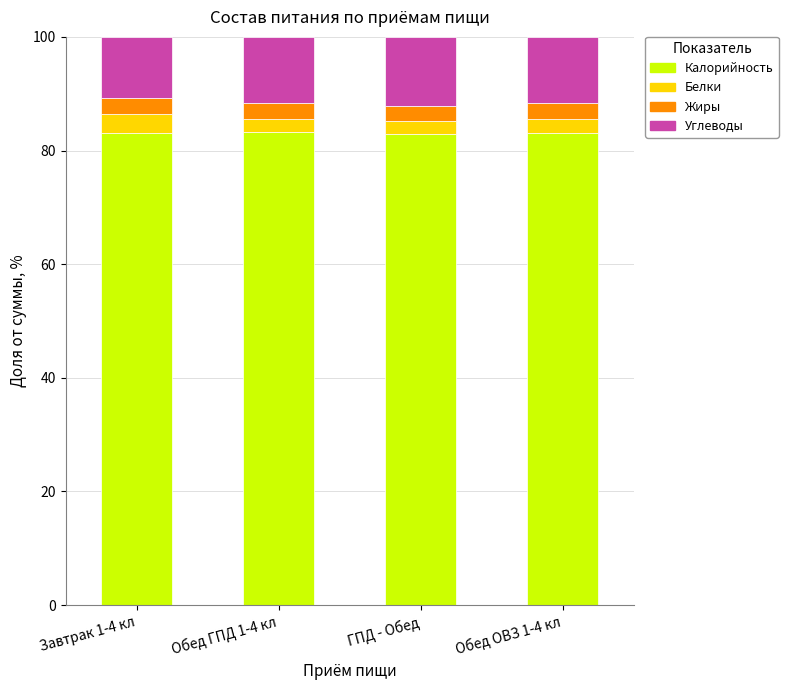

What is the total value across all series at Обед ОВЗ 1-4 кл?

100.0